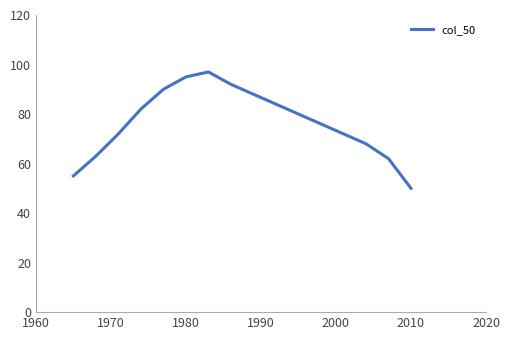

What is the smallest value displayed?

50